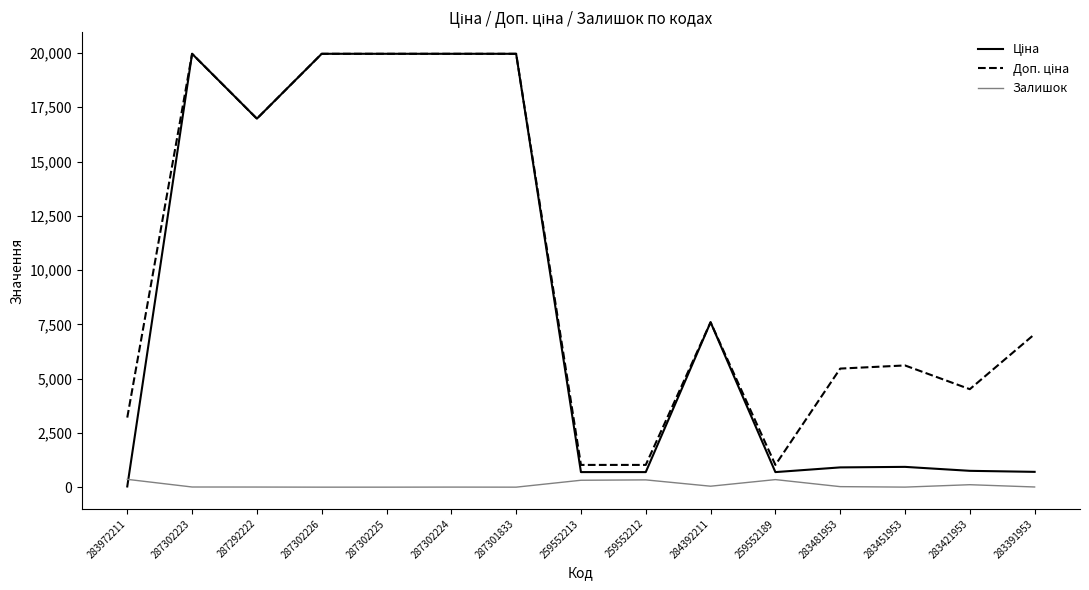

What is the greatest value displayed?

19964.2